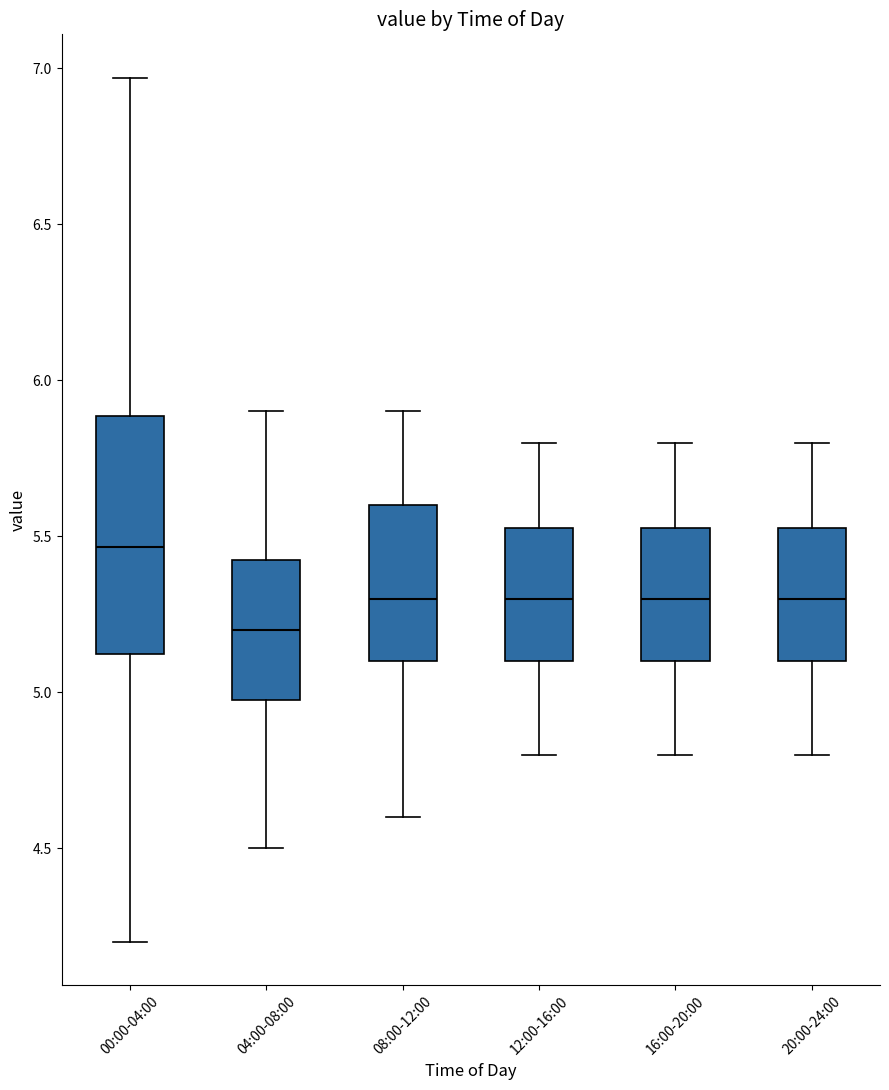

Comparing the boxes themselves (not the whiskers), which one is the tallest?

00:00-04:00